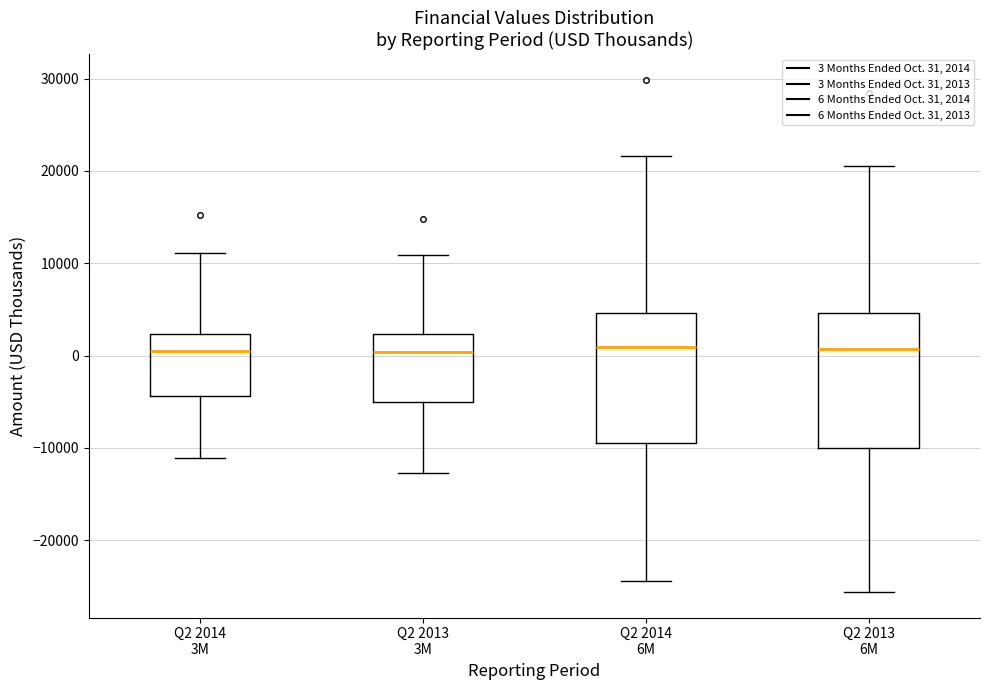

Where is the upper edge of the box for Q2 2013 3M on the y-axis? The values are not printed on the chart, so give them approximately, as read against the axis.

2000